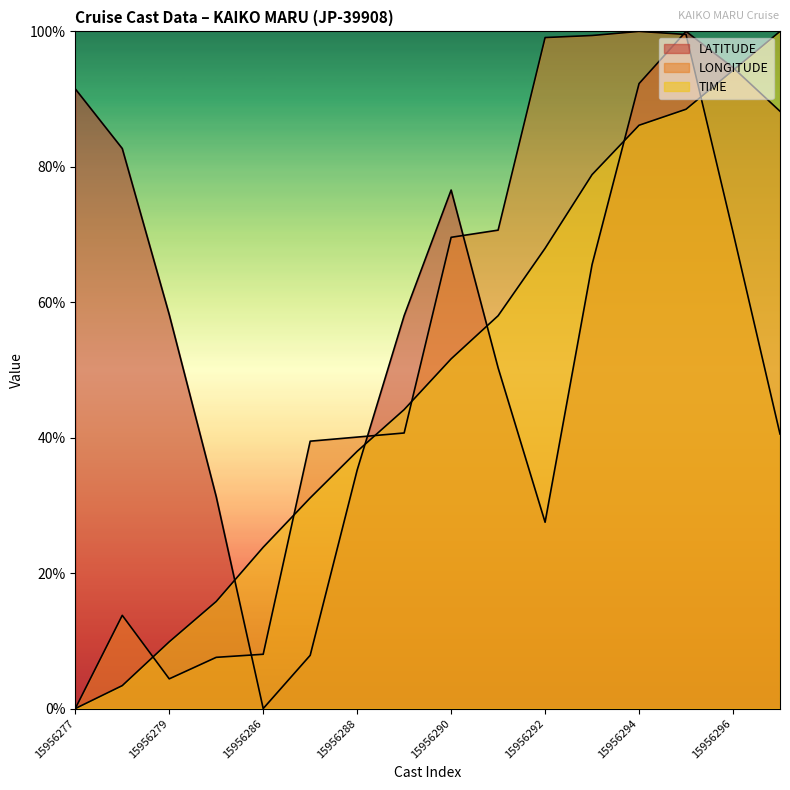

What is the maximum value shown in the chart?

100.0